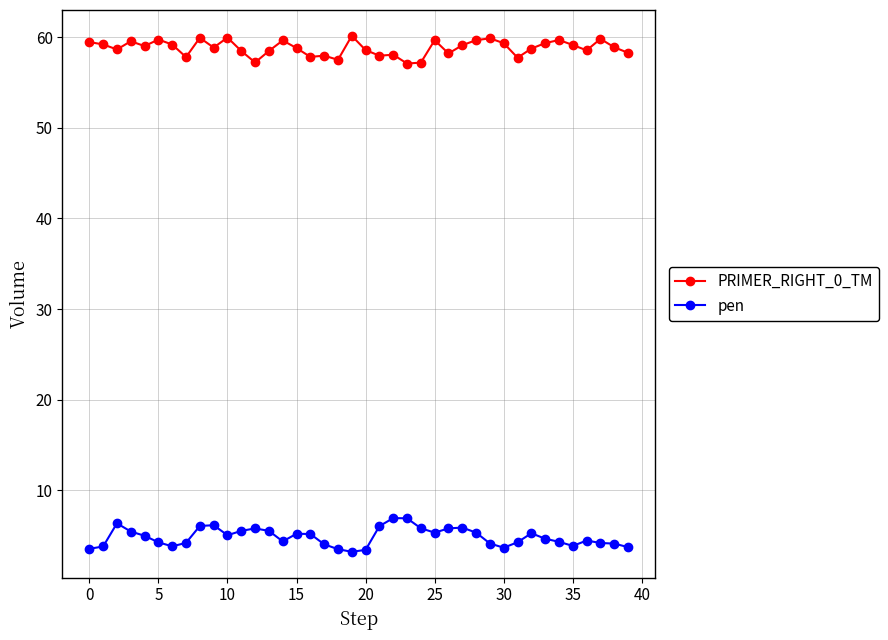

Rank the series by their average value, from highest to lowest.

PRIMER_RIGHT_0_TM, pen